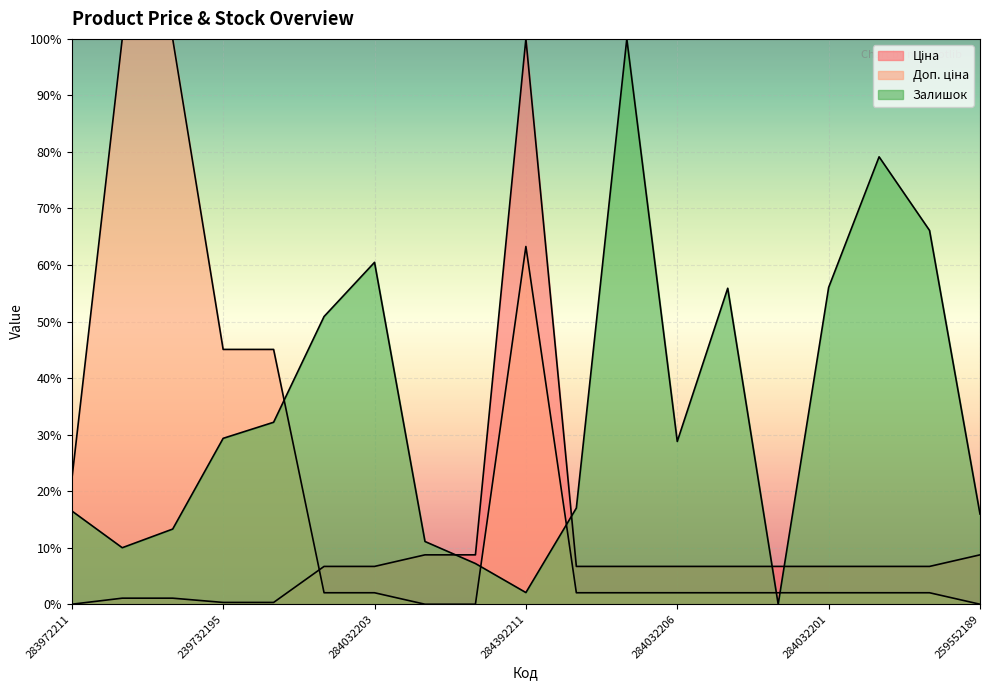

Which series has the largest total across all categories?

Залишок